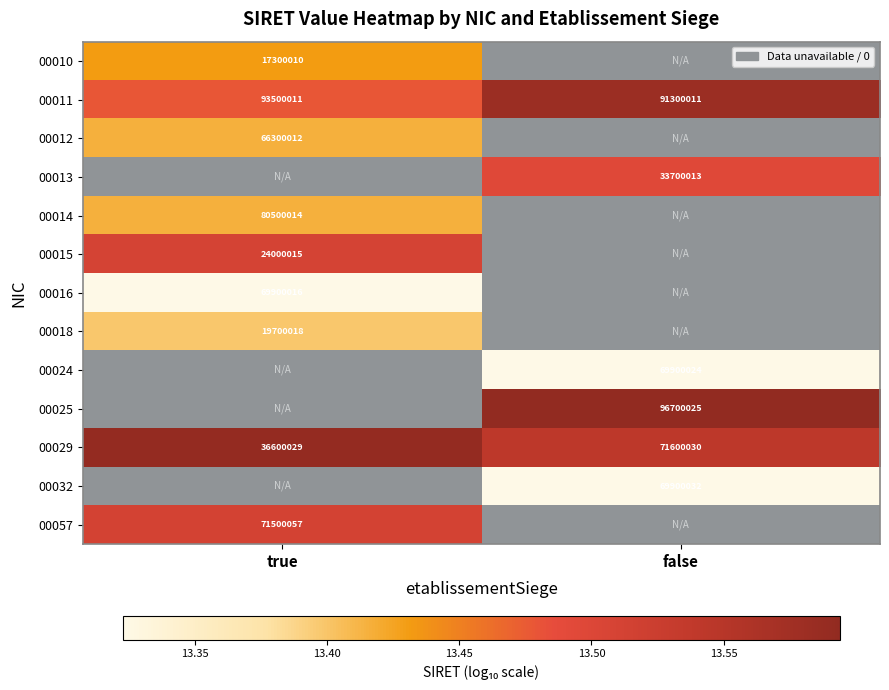

Rank the categories by 00011 value from highest to lowest.

true, false